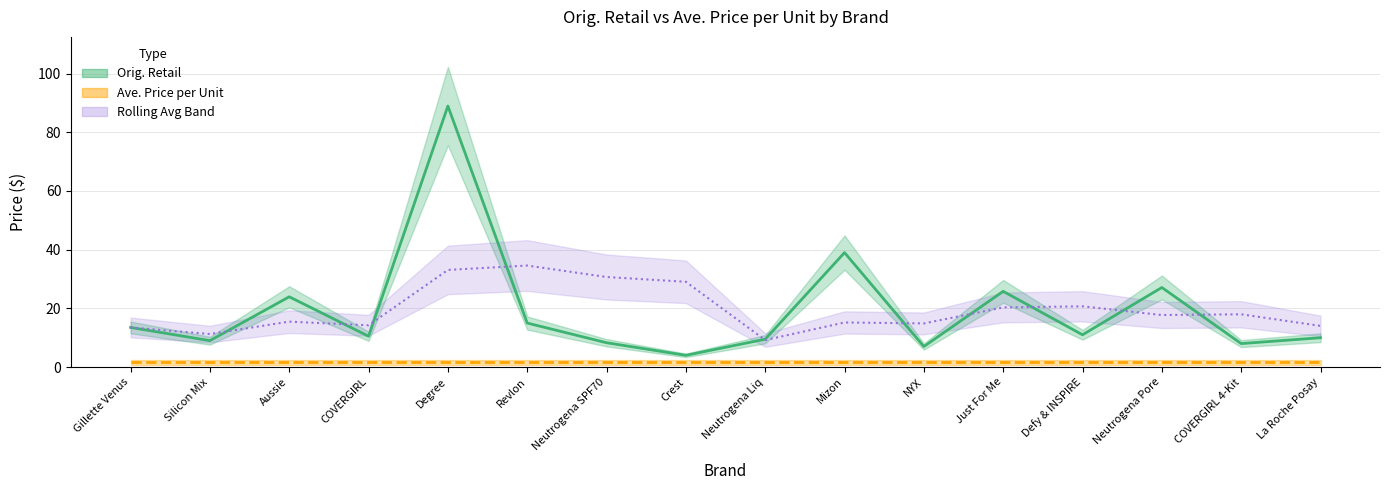

How many interior local valleys (lower than both neighbors) does the data have?

6